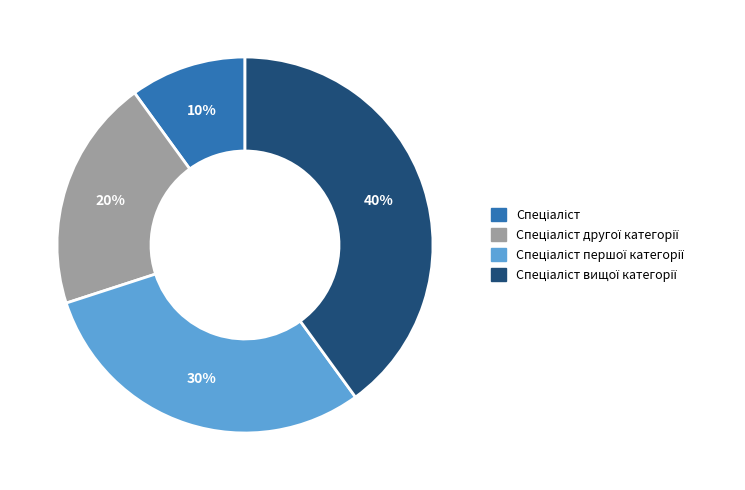

To the nearest percent, what is the average slice percentage?

25%